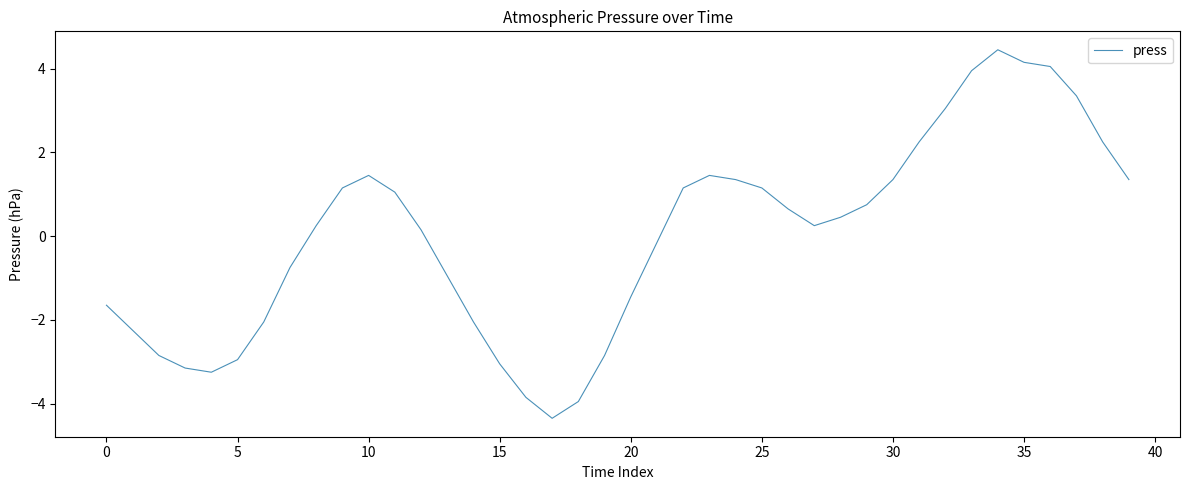

What is the difference between the maximum and minimum values?

8.8